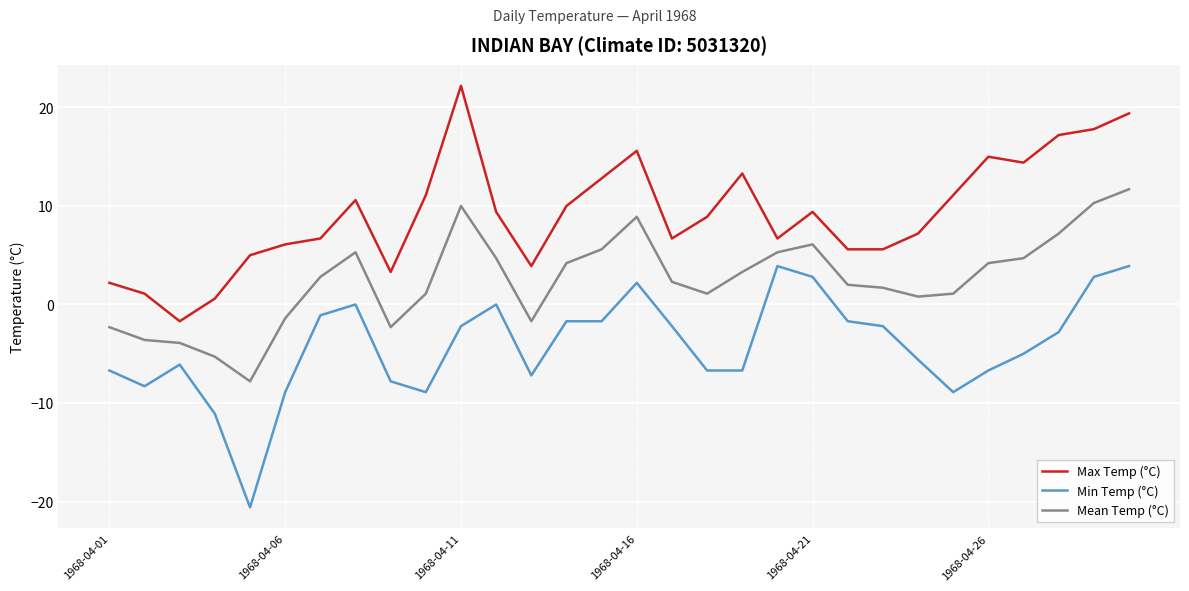

What is the difference between the second highest and minimum values in the Min Temp (°C) series?

24.5